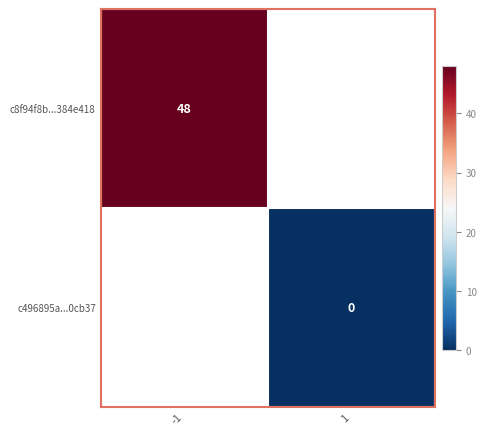

True or false: c8f94f8b...384e418 has a value of 48 at -1.

True